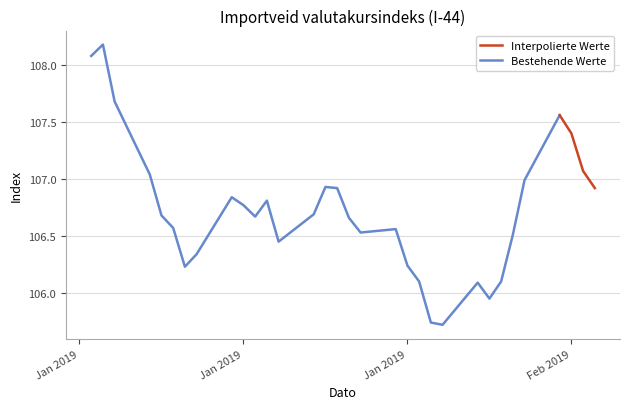

Between 2019-01-30 and 2019-01-25, which is larger?

2019-01-25